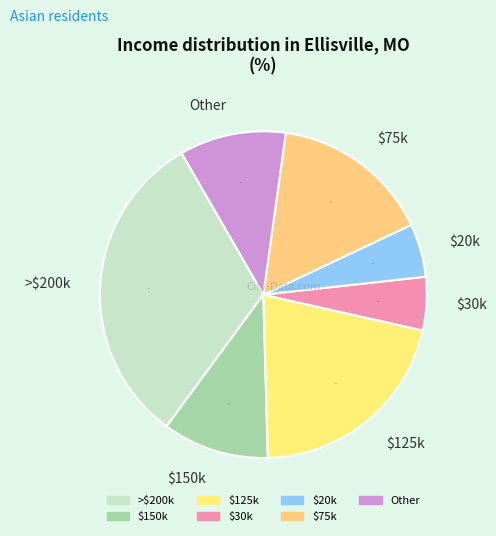

Count the number of slices in the pie.

7